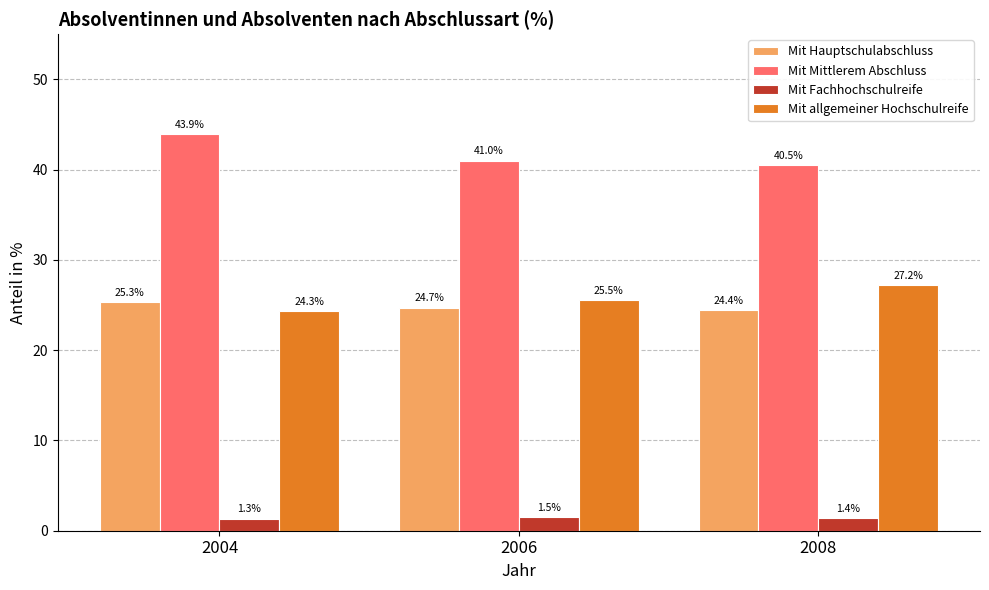

Which series has the largest total across all categories?

Mit Mittlerem Abschluss